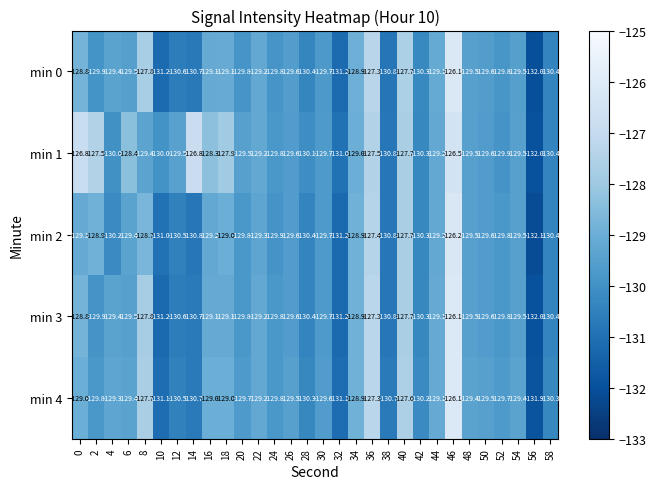

What is the smallest value displayed?

-132.1